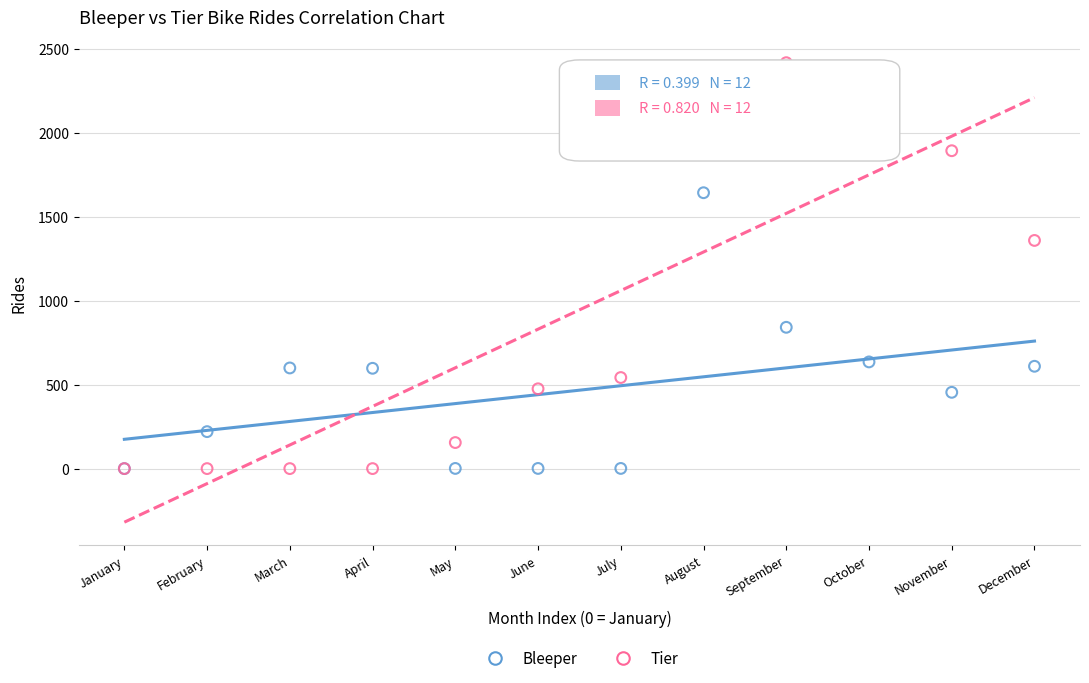

Across all series, what Y value is closest to 1208?

1358